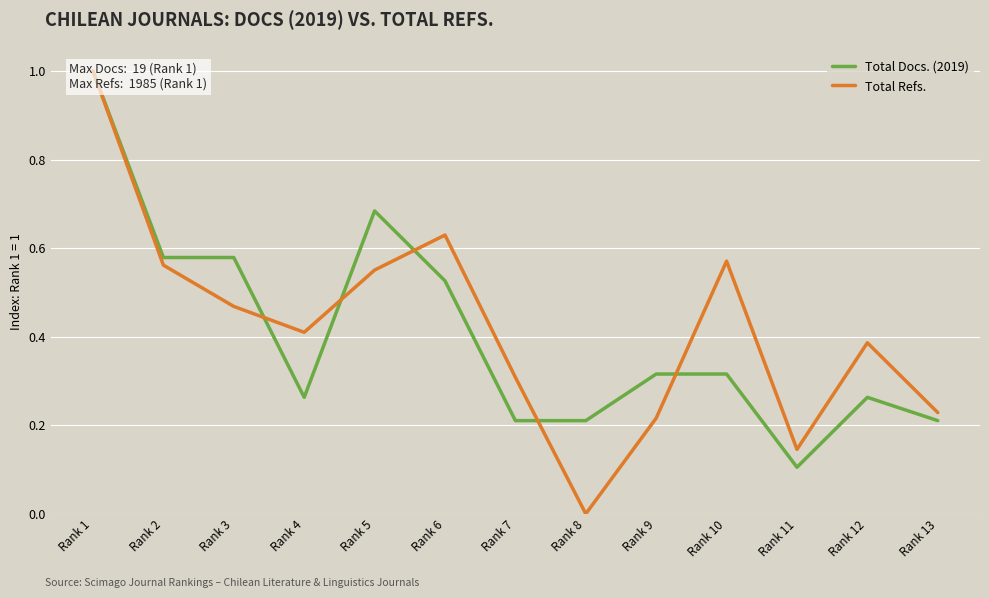

The value of Total Refs. at Rank 1 is 1.0. True or false?

True